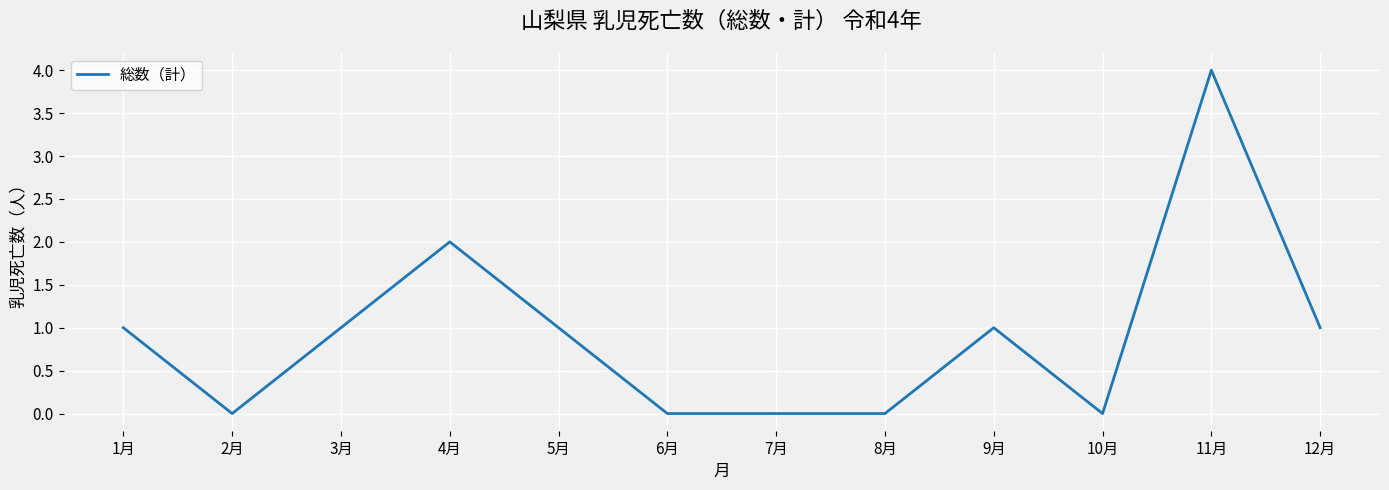

Is it true that the value at 9月 is 2?

False